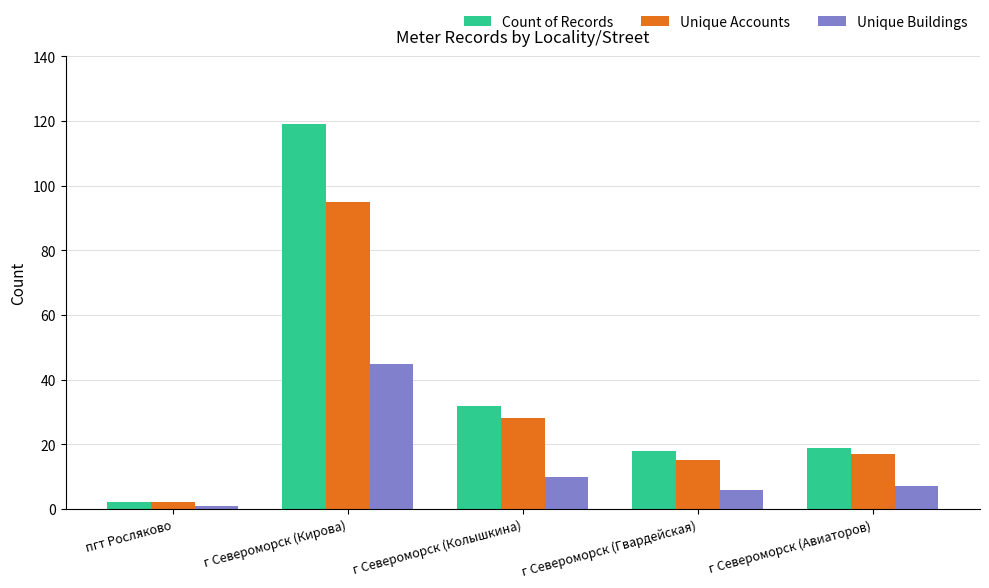

Which category has the lowest value in the Count of Records series?

пгт Росляково